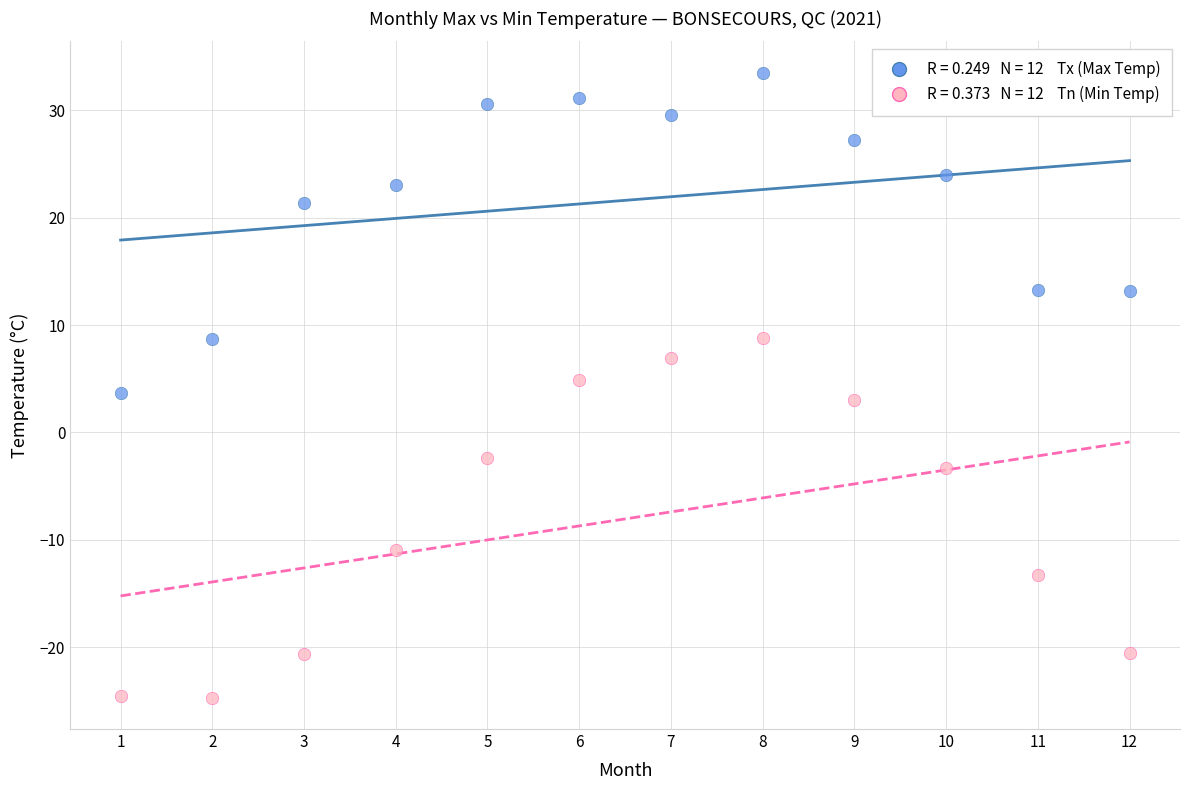

Across all data points, what is the range of Y values (max minus min)?

58.2